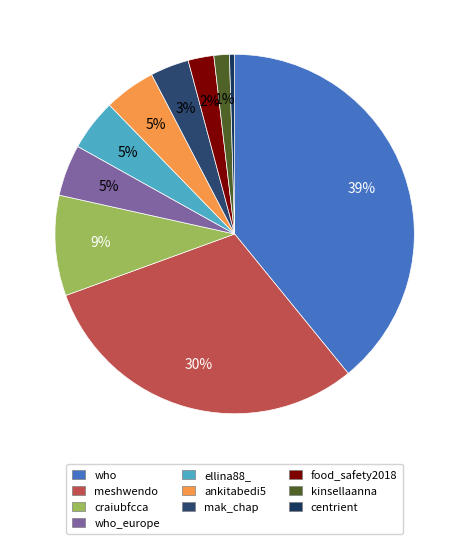

How many slices are in this pie chart?

10